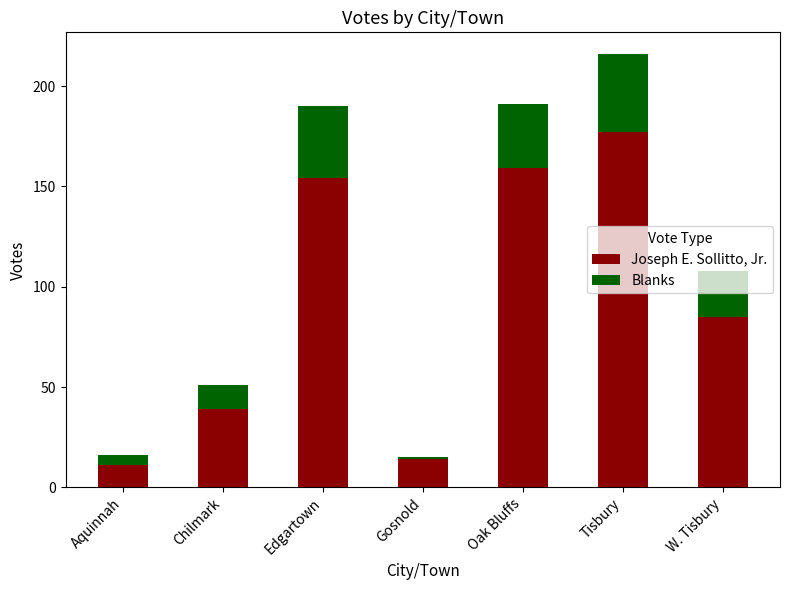

At which label does Joseph E. Sollitto, Jr. reach its peak?

Tisbury